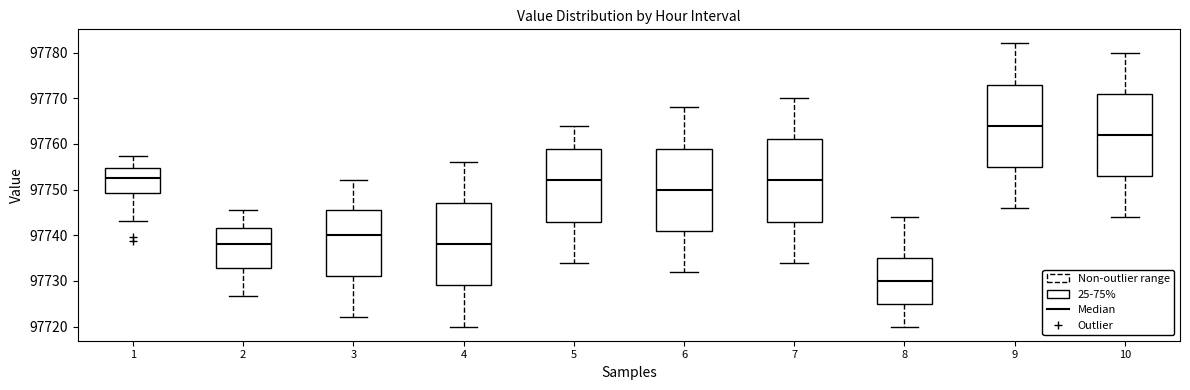

Reading left to right, read every box against the y-axis: the position of its median line, the range the box covers, and the ends of its whiskers. The values are not printed on the chart, so give them approximately, as read against the axis.

1: median 97753, box 97749 to 97755, whiskers 97743 to 97757
2: median 97738, box 97733 to 97742, whiskers 97727 to 97746
3: median 97740, box 97731 to 97746, whiskers 97722 to 97752
4: median 97738, box 97729 to 97747, whiskers 97720 to 97756
5: median 97752, box 97743 to 97759, whiskers 97734 to 97764
6: median 97750, box 97741 to 97759, whiskers 97732 to 97768
7: median 97752, box 97743 to 97761, whiskers 97734 to 97770
8: median 97730, box 97725 to 97735, whiskers 97720 to 97744
9: median 97764, box 97755 to 97773, whiskers 97746 to 97782
10: median 97762, box 97753 to 97771, whiskers 97744 to 97780